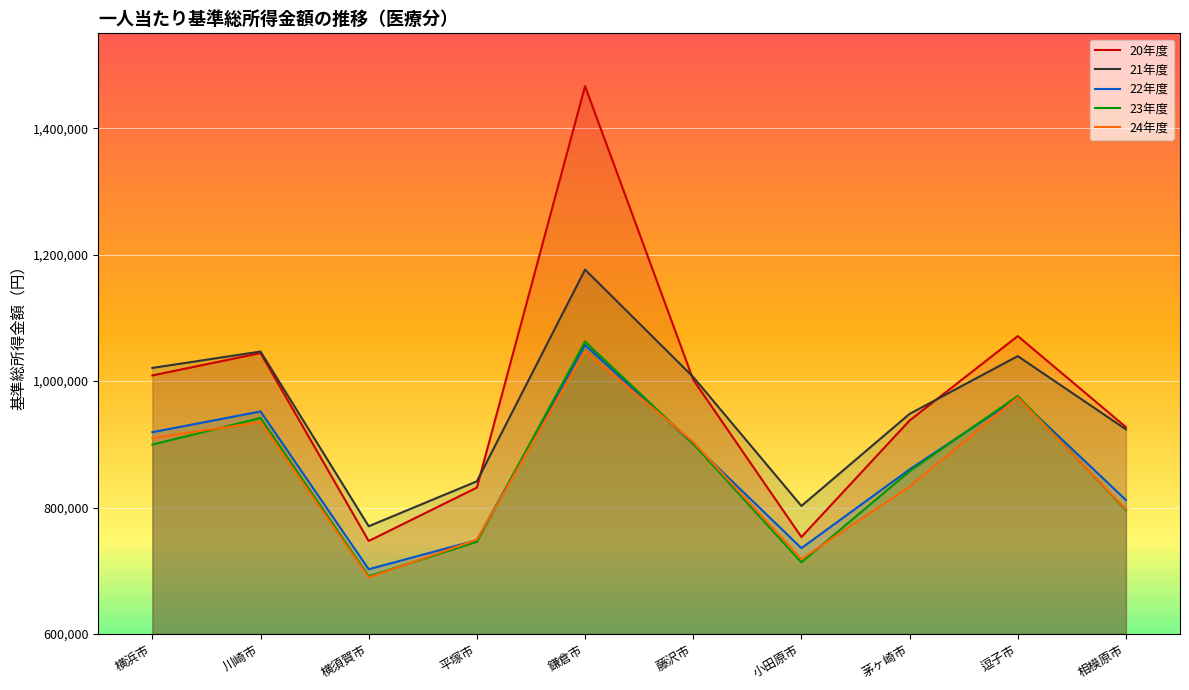

What is the sum of all 21年度 values?

9576324